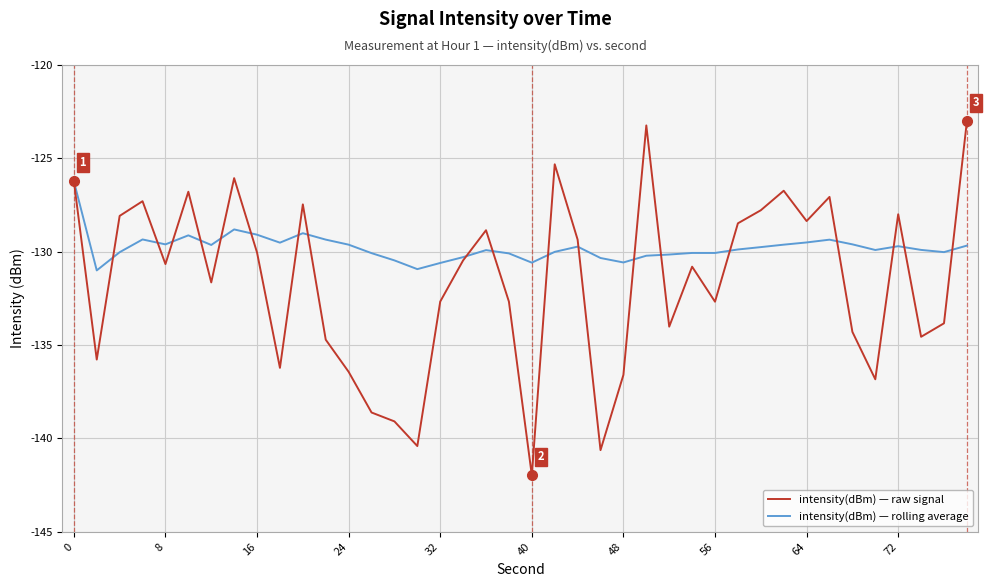

True or false: intensity(dBm) — rolling average has more than 2 interior local peaks.

True